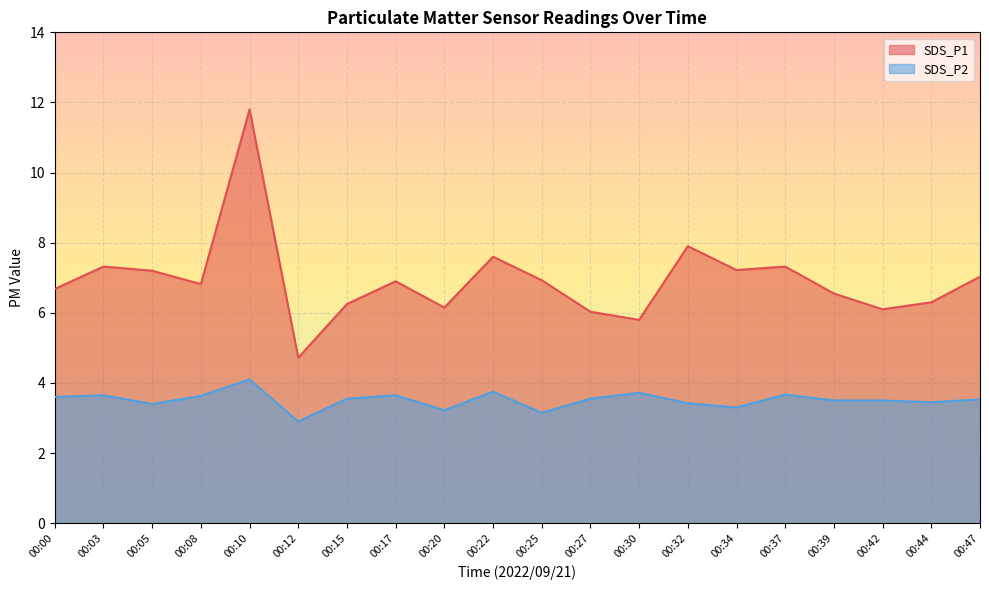

How many interior local peaks does the SDS_P2 series have?

6